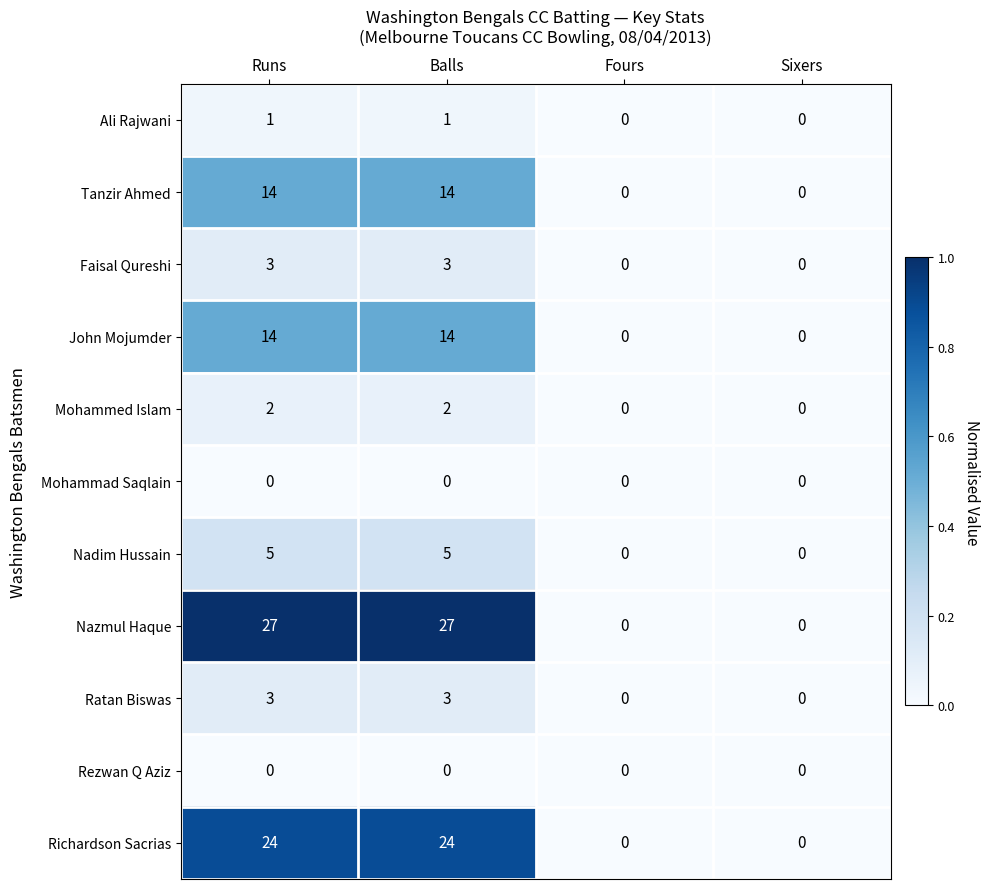

What is the difference between the Nazmul Haque values at Runs and Fours?

27